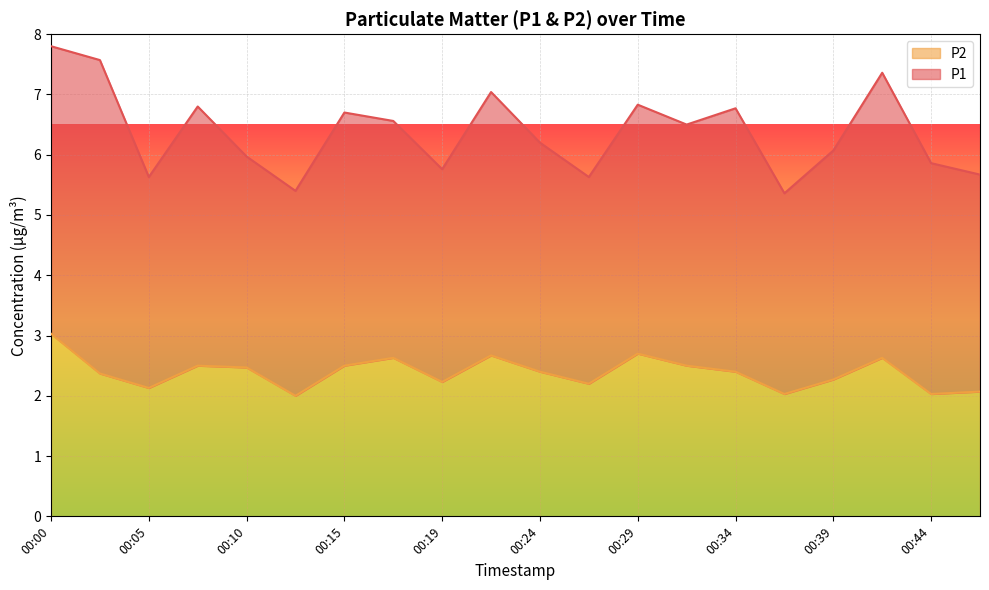

List the labels in order of value, smallest first.

00:12, 00:37, 00:44, 00:46, 00:05, 00:27, 00:19, 00:39, 00:02, 00:24, 00:34, 00:10, 00:07, 00:15, 00:32, 00:17, 00:41, 00:22, 00:29, 00:00